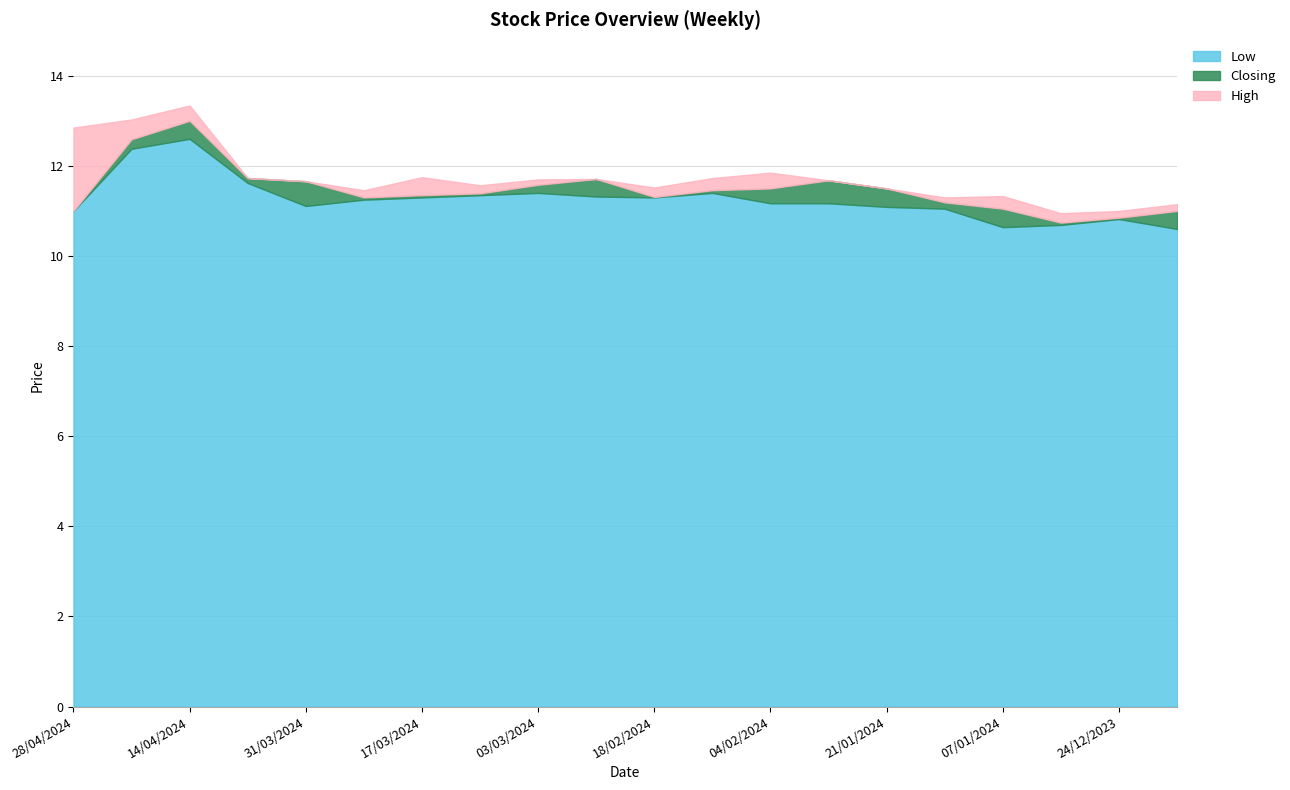

True or false: High has a value of 11.7 at 28/01/2024.

True